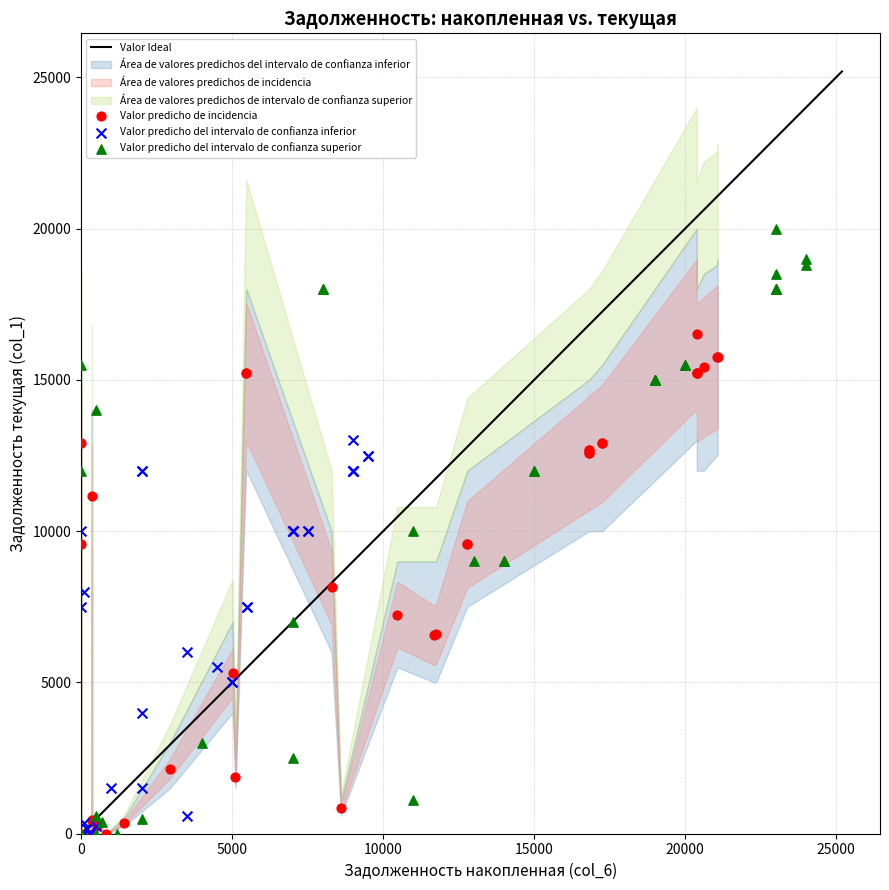

Which series contains the highest Y value?

Valor predicho del intervalo de confianza superior